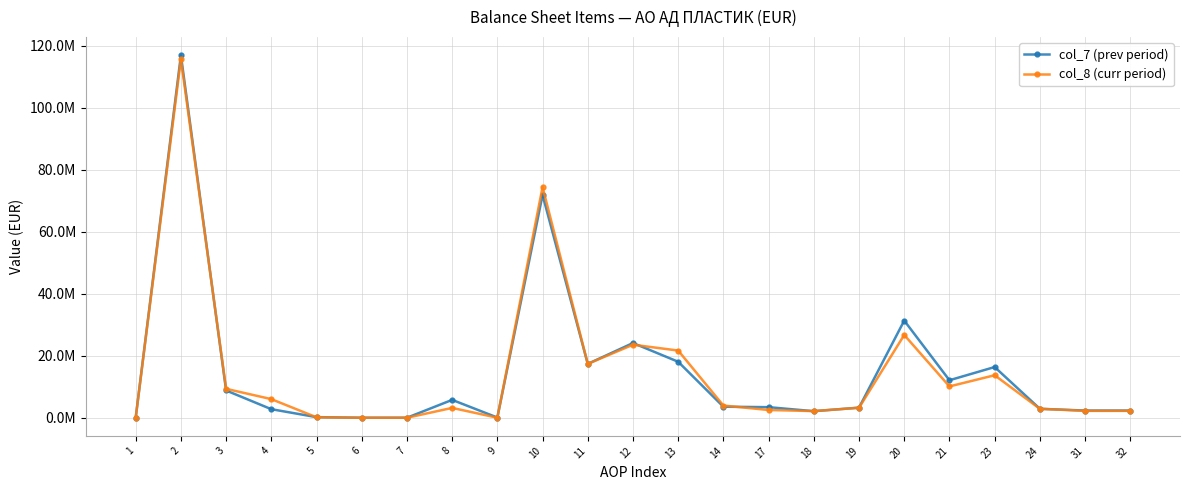

What are all the series names shown in the legend?

col_7 (prev period), col_8 (curr period)